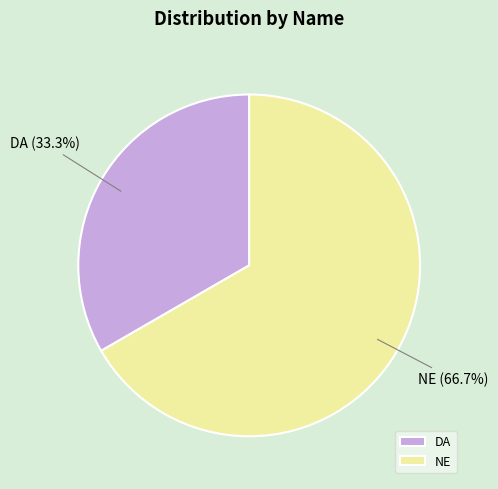

To the nearest percent, what is the difference between the largest and smallest slice percentages?

33%